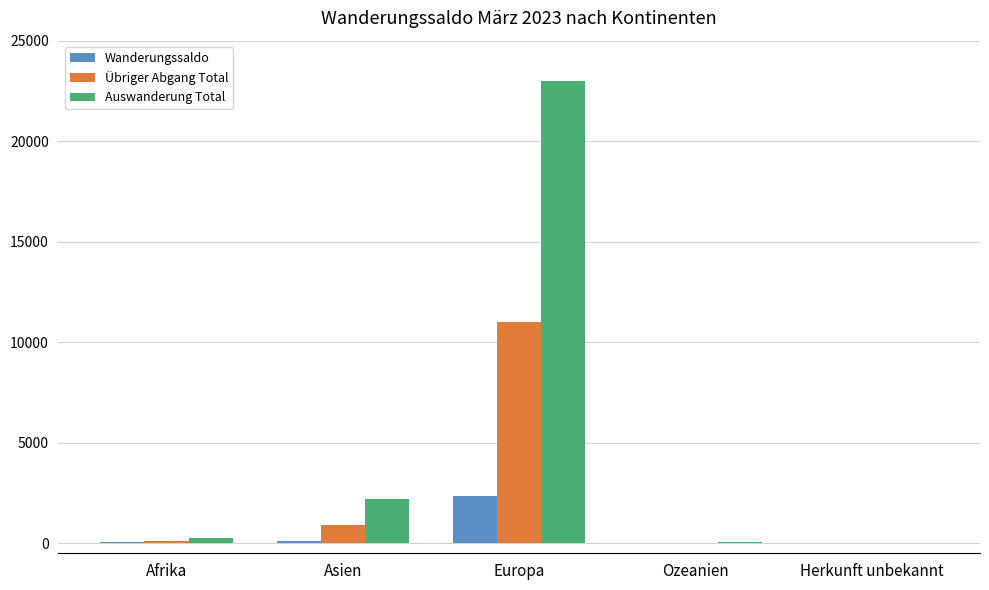

What is the greatest value displayed?

23006